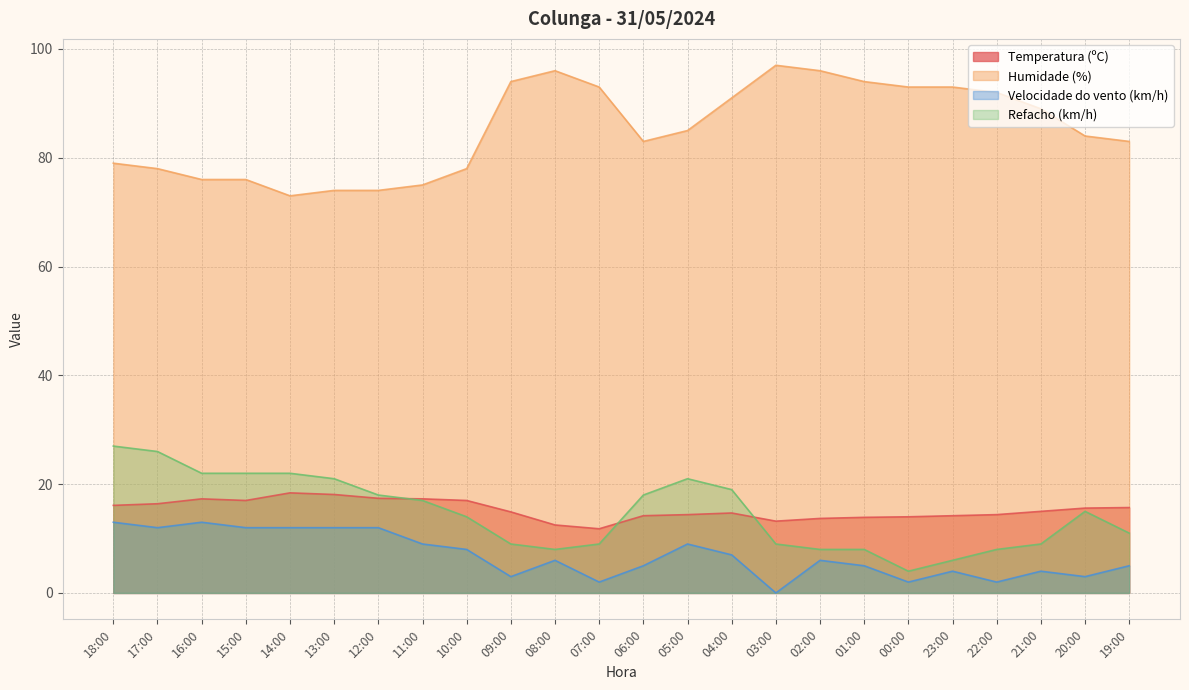

What is the label of the 10th point from the right?

04:00